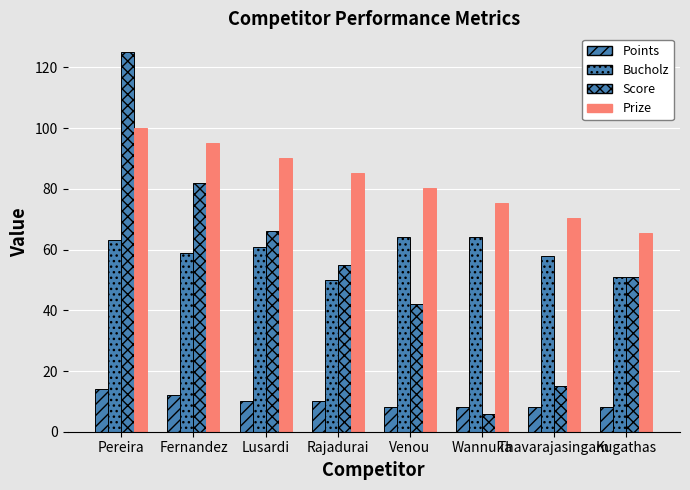

What is the label of the 3rd bar from the right?

Wannuka